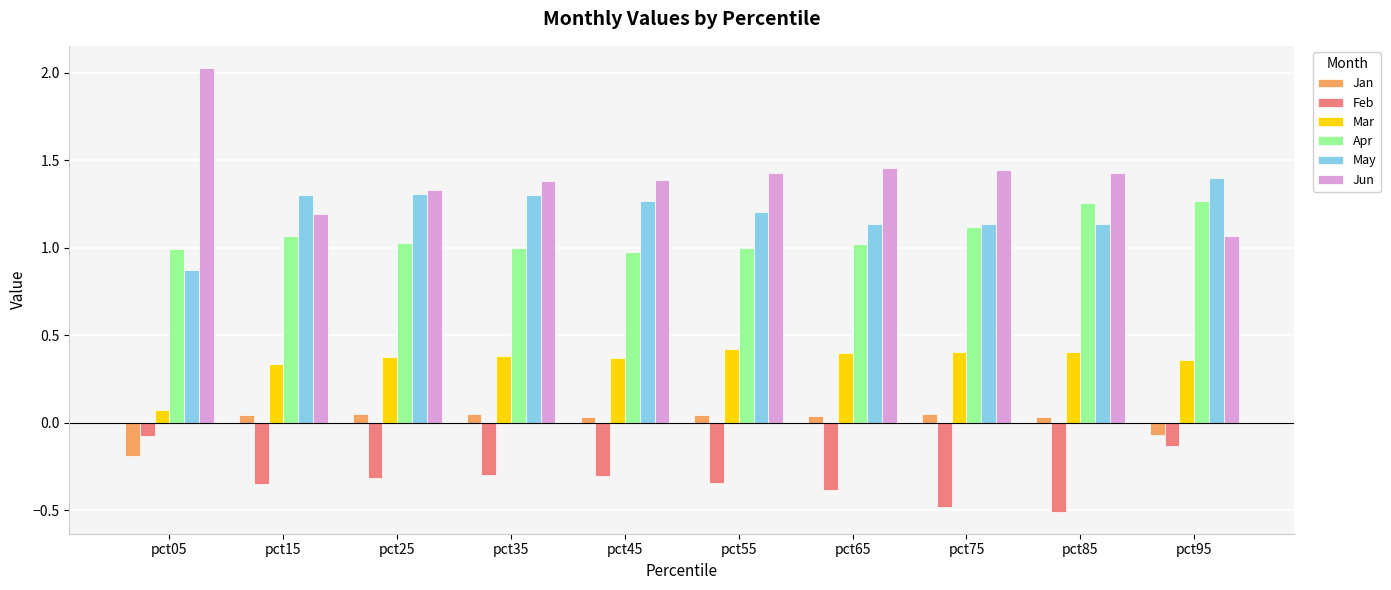

How many data points does each series have?

10